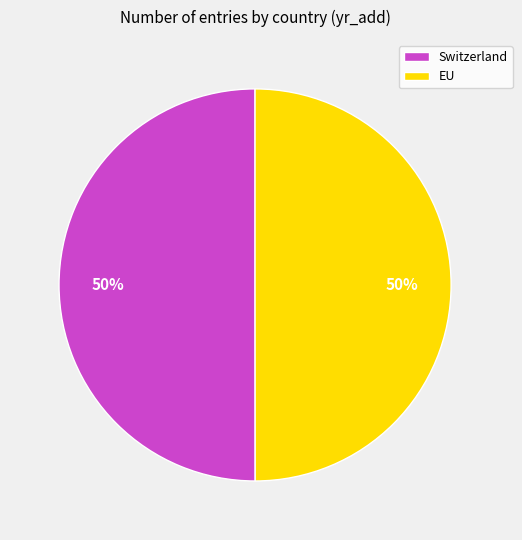

How many segments does this pie chart have?

2